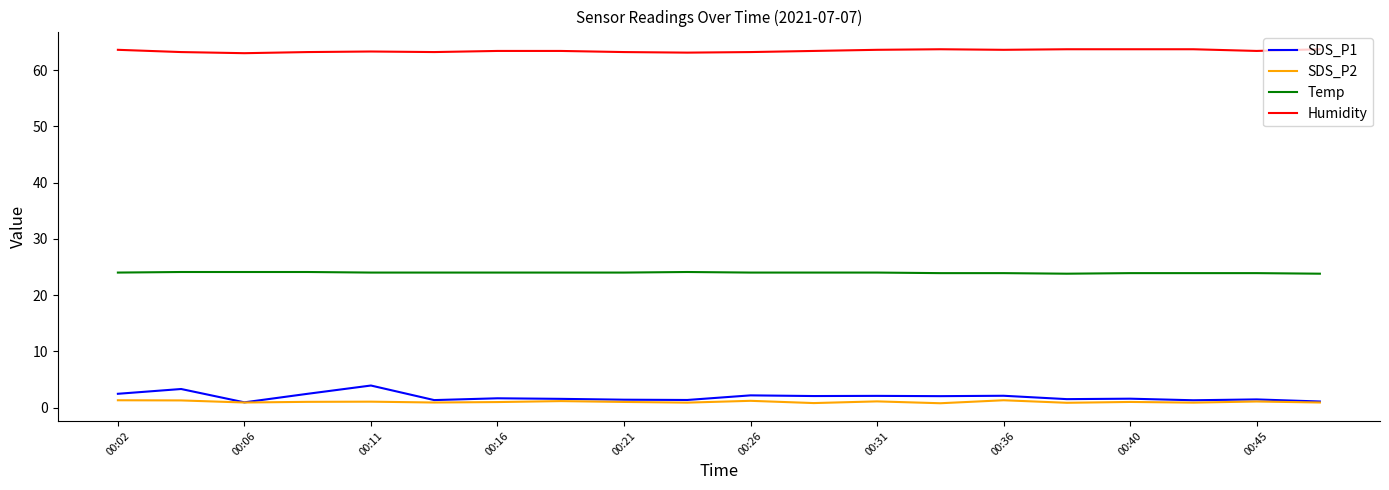

What is the maximum value for SDS_P1?

3.9